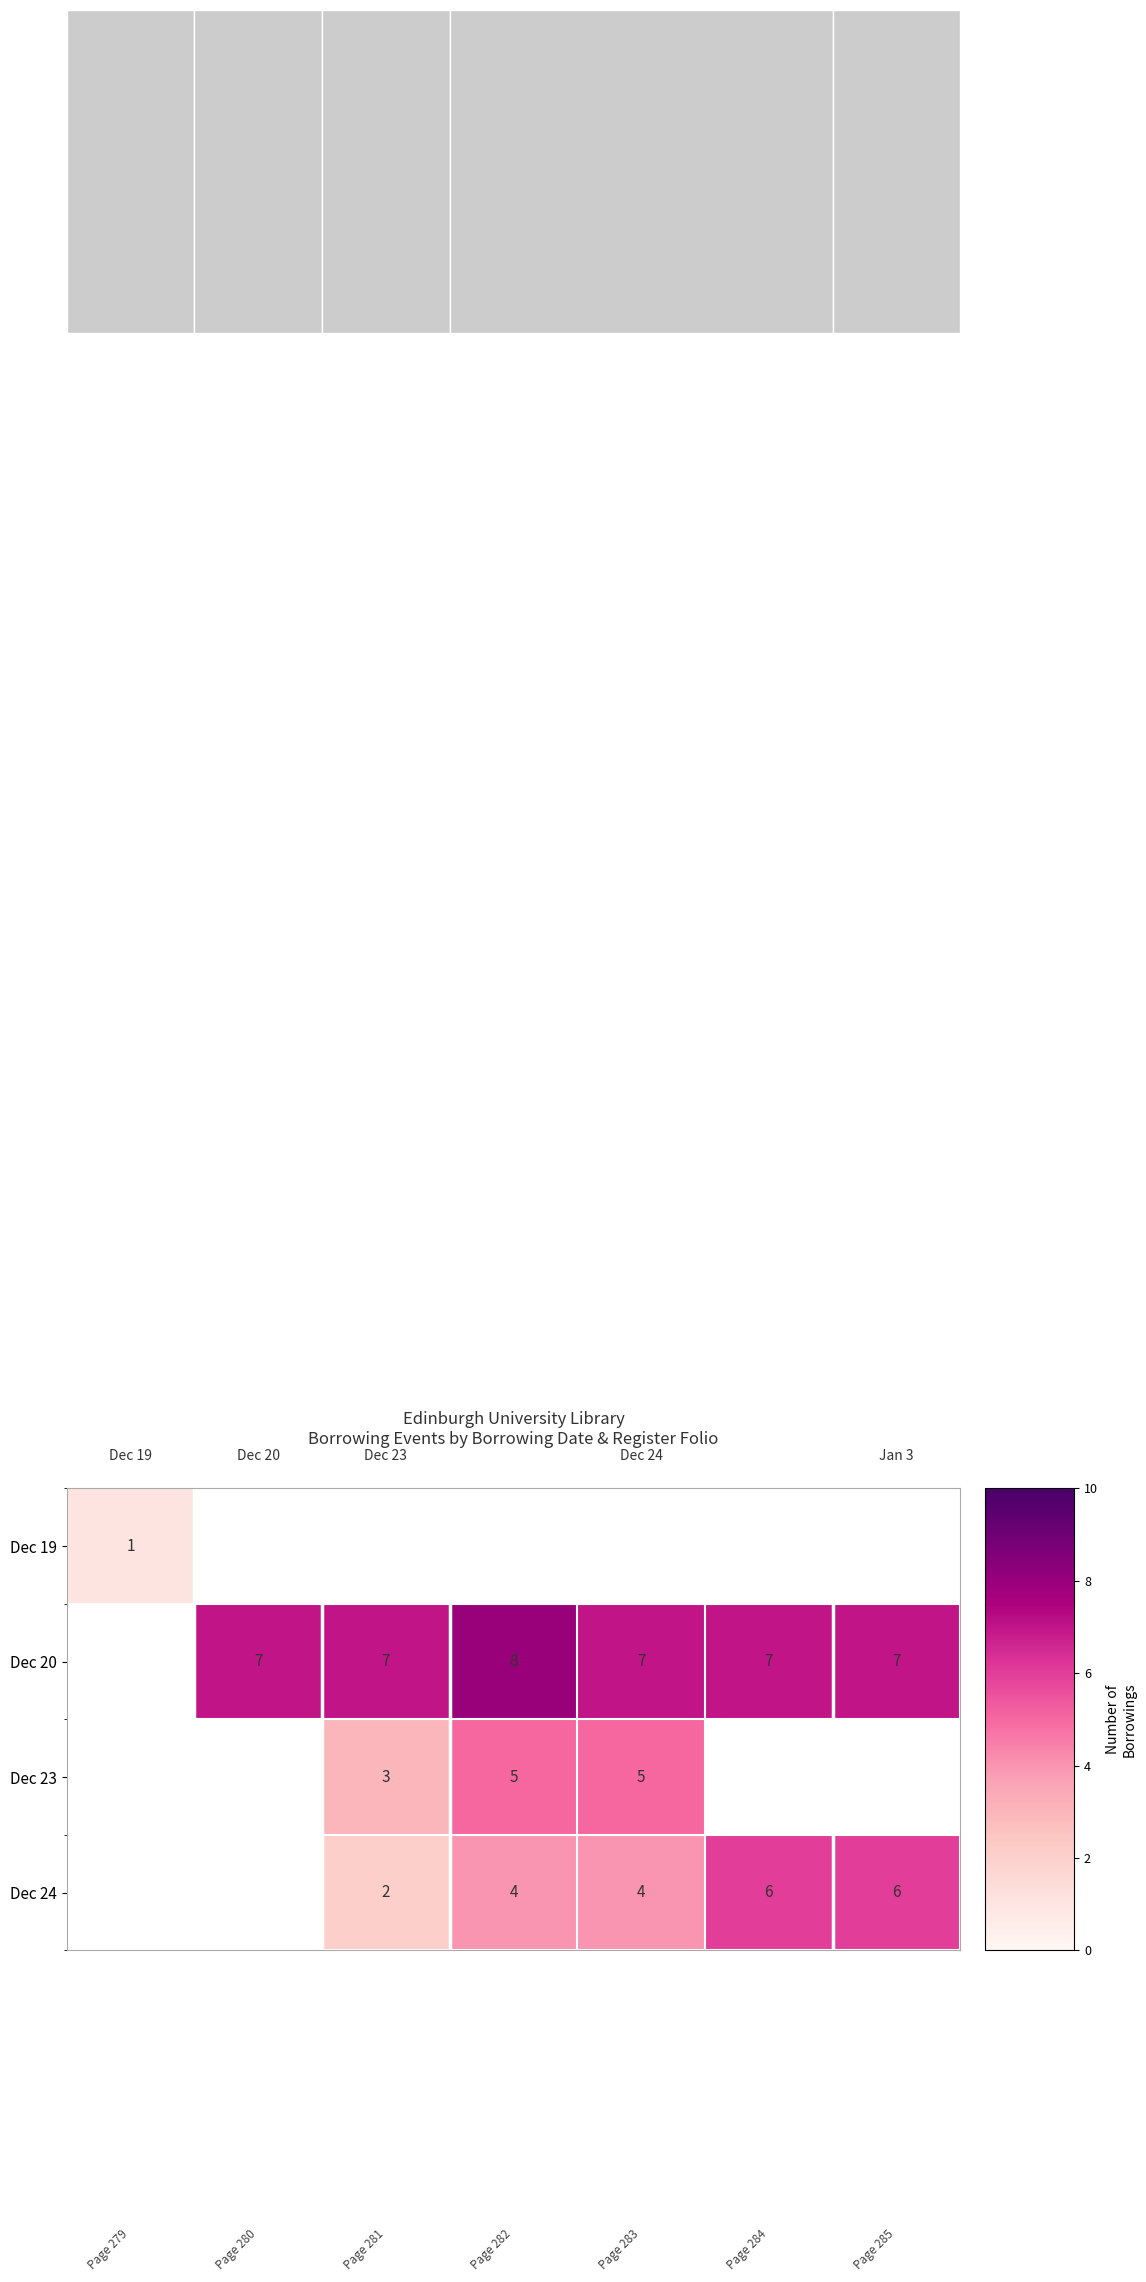

Rank the series by their average value, from lowest to highest.

Dec 19, Dec 20, Dec 23, Dec 24